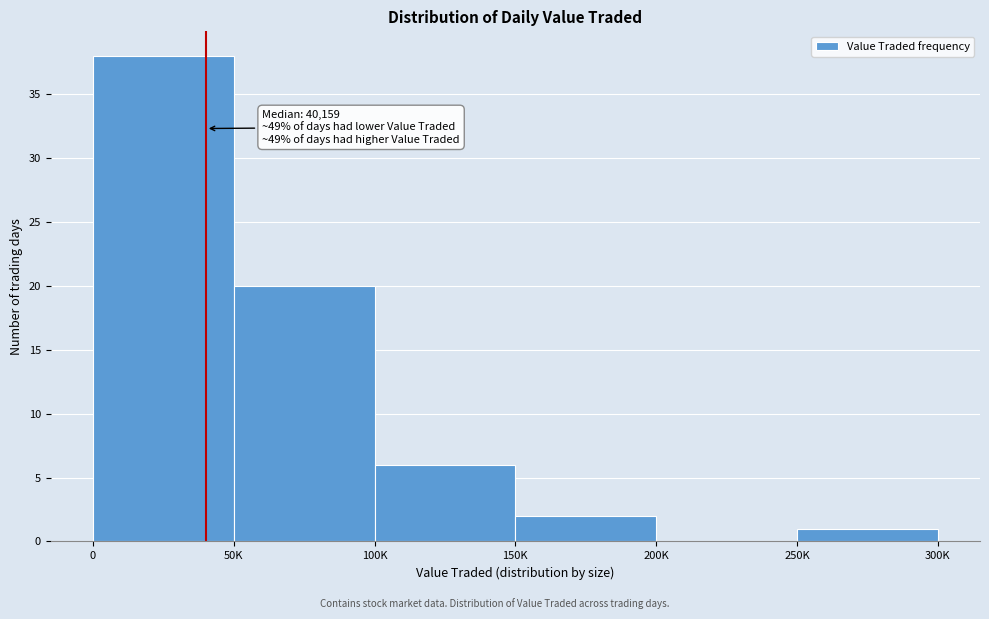

Reading left to right, transcribe all the data shown in this chart.

0=38	50K=20	100K=6	150K=2	200K=0	250K=1